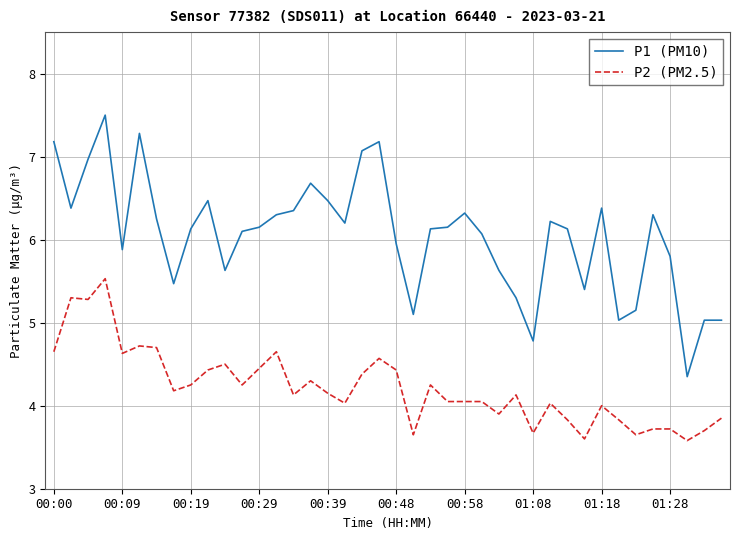

What is the highest value of the P2 (PM2.5) series?

5.5